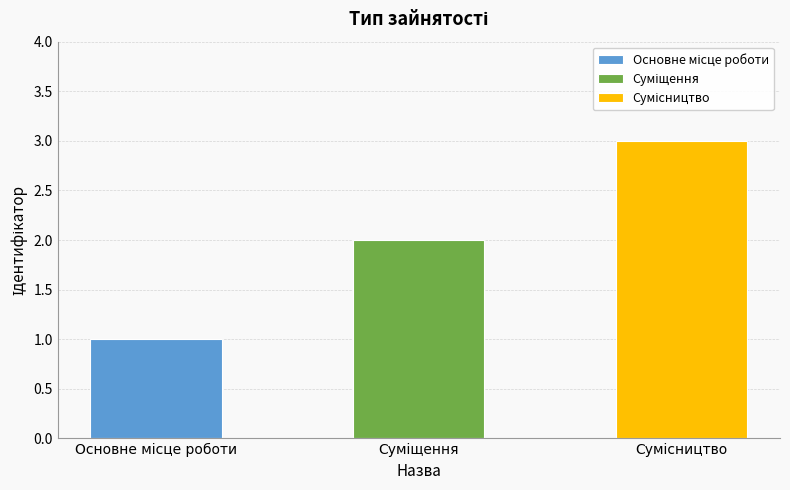

Rank the categories by value from lowest to highest.

Основне місце роботи, Суміщення, Сумісництво